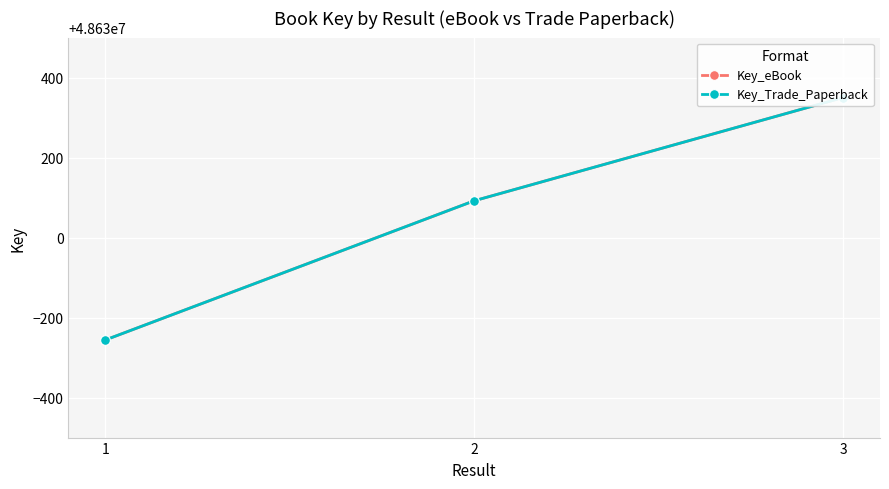

What is the average value of the Key_Trade_Paperback series?

48630062